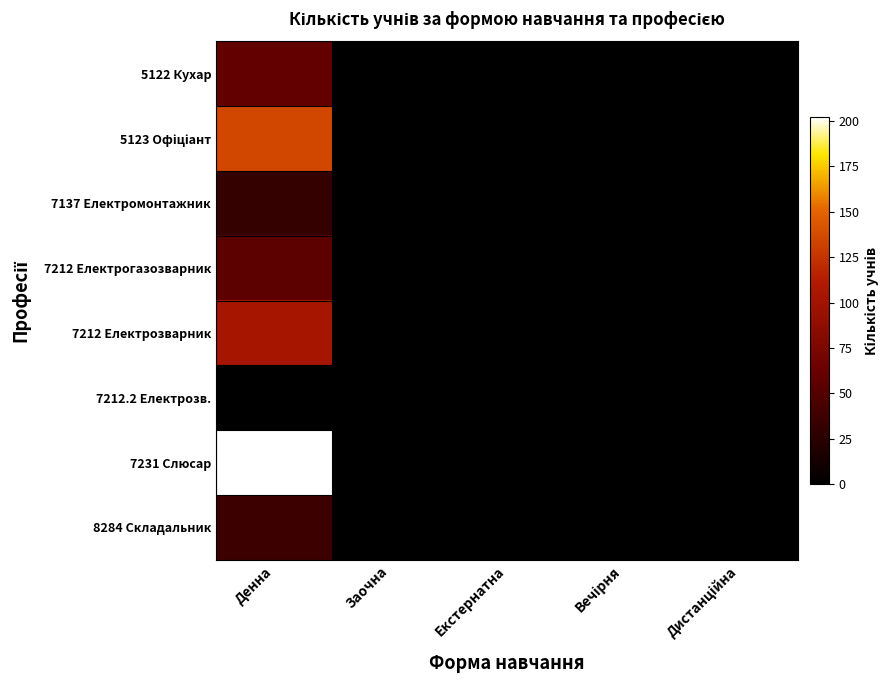

Rank the series at Заочна from highest to lowest value.

5122 Кухар, 5123 Офіціант, 7137 Електромонтажник, 7212 Електрогазозварник, 7212 Електрозварник, 7212.2 Електрозв., 7231 Слюсар, 8284 Складальник